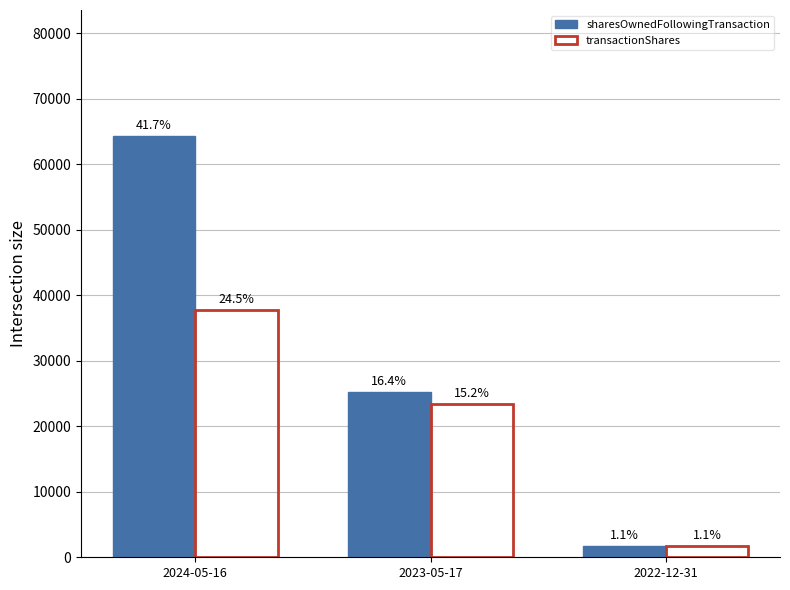

Reading left to right, list all the values displayed in this chart.

sharesOwnedFollowingTransaction: 64297	25202	1743
transactionShares: 37743	23349	1743